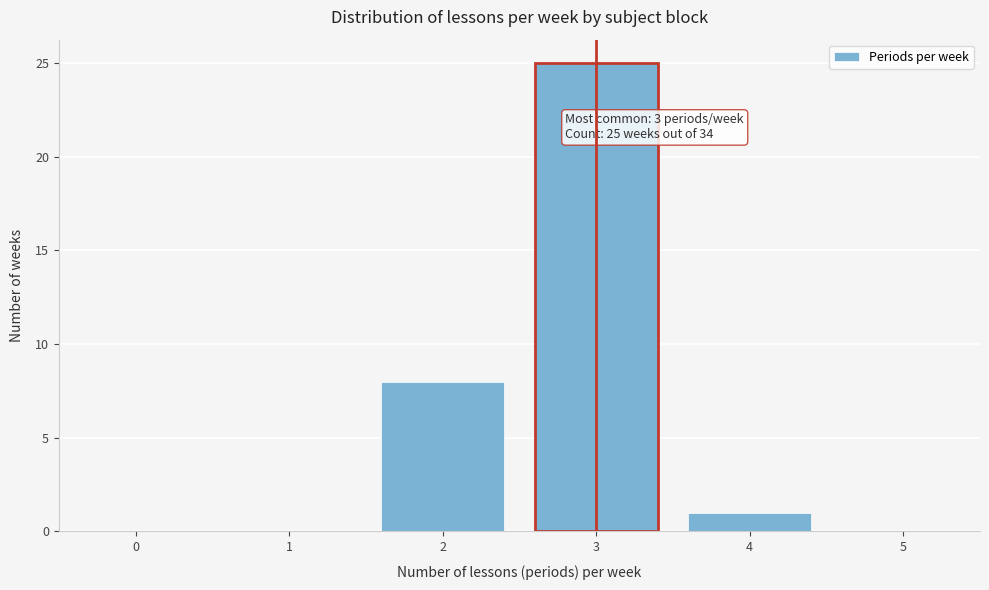

Over which range of the x-axis is the bar tallest?

2.5 to 3.5